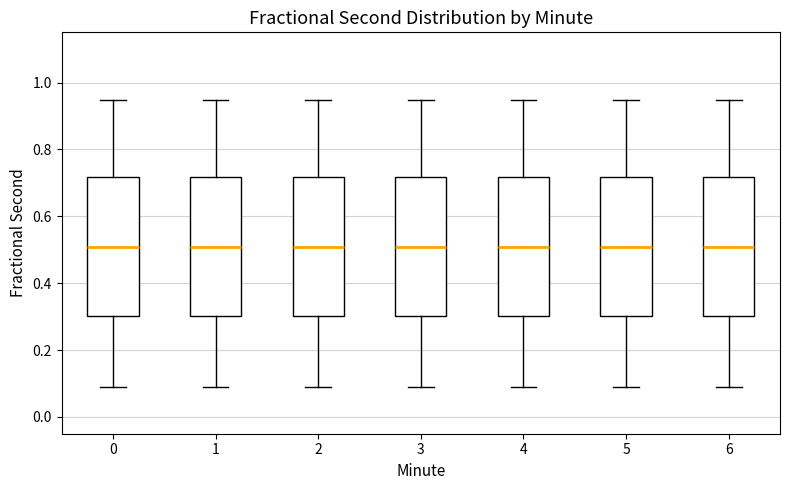

Where does the lower whisker of the box at x = 5 end on the y-axis? The values are not printed on the chart, so give them approximately, as read against the axis.

0.08